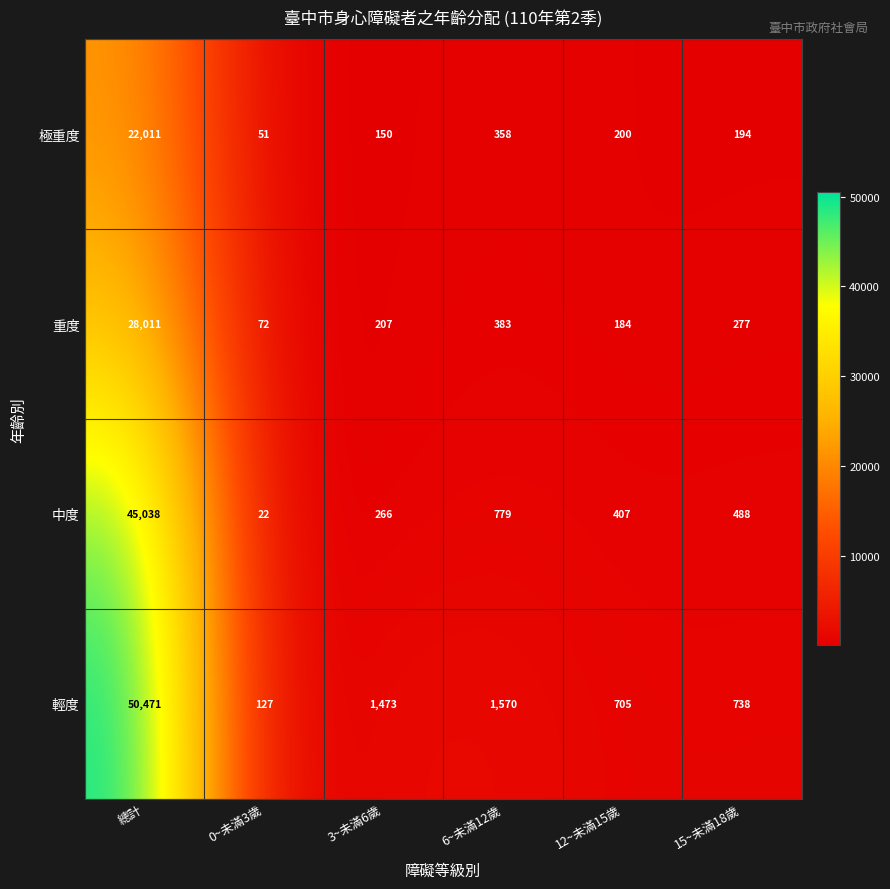

At which category does the chart reach its peak across all series?

總計